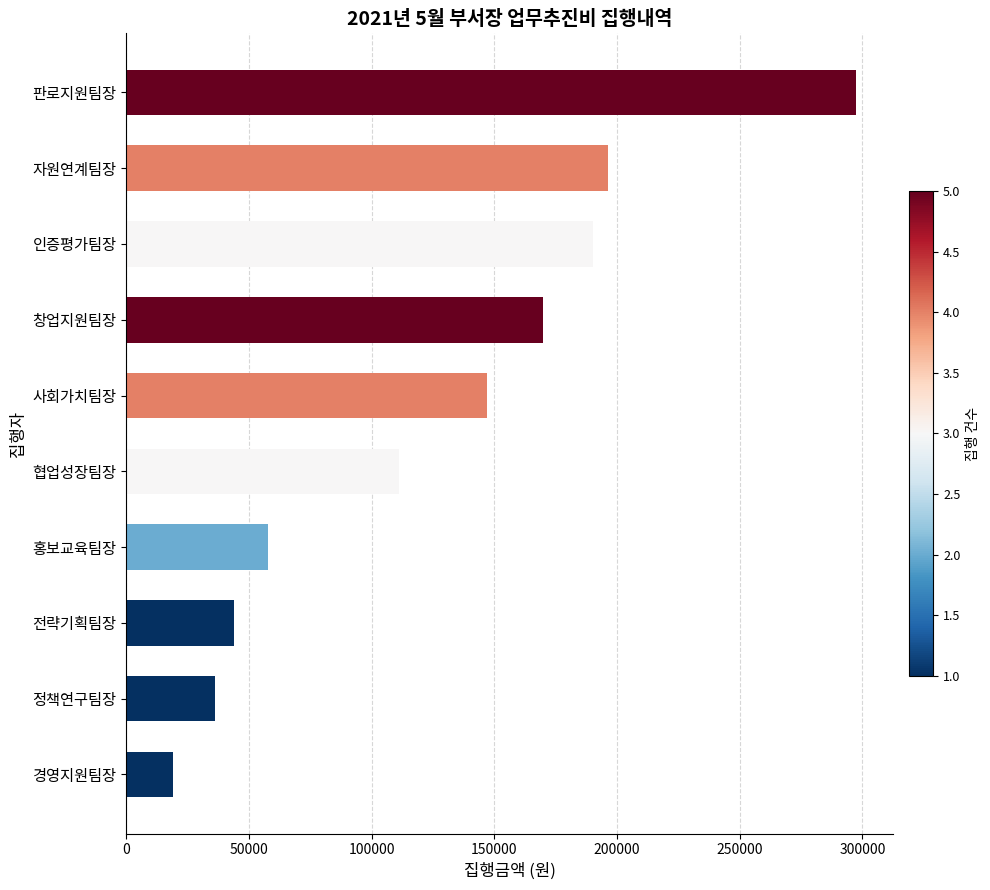

Are the bars horizontal?

Yes